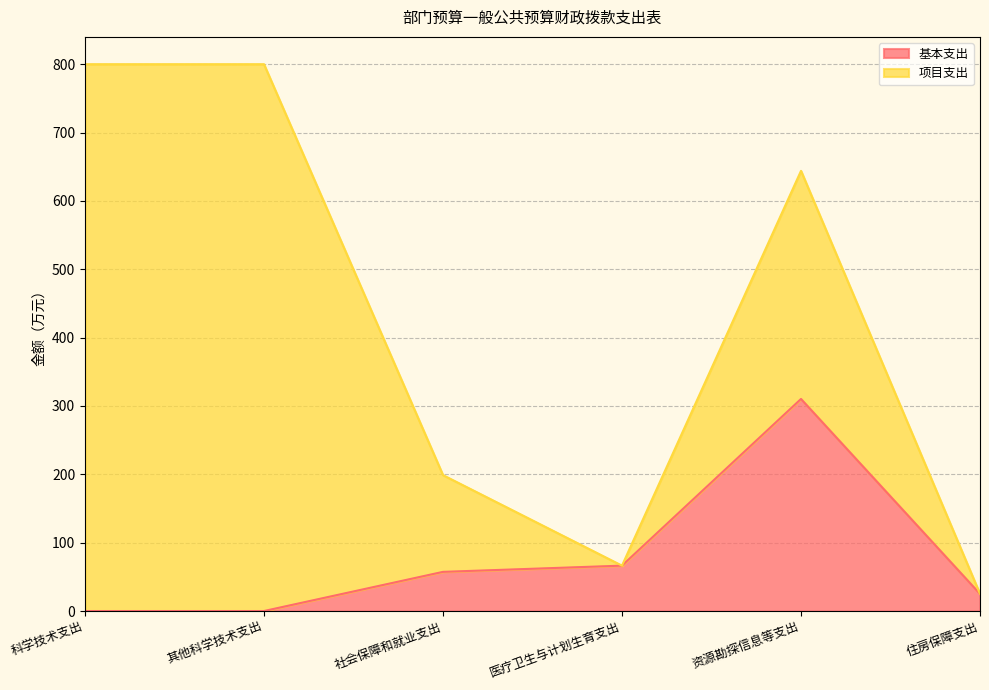

Reading right to left, list the values for the 基本支出 series.

25.0	310.3	66.4	57.3	0.0	0.0